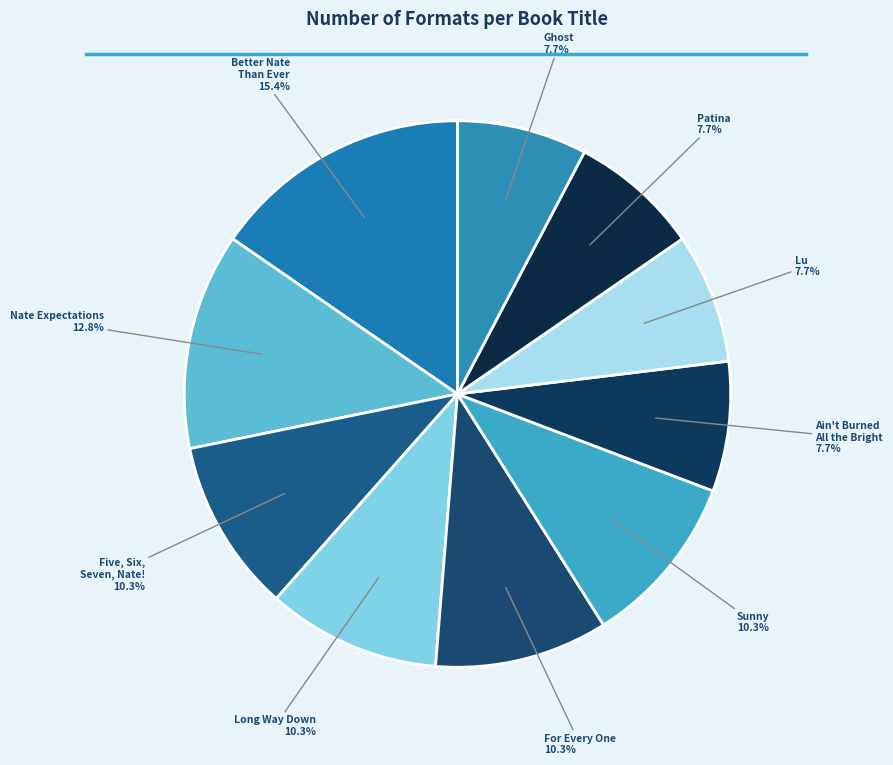

Which category has the smallest portion of the pie?

Ain't Burned All the Bright